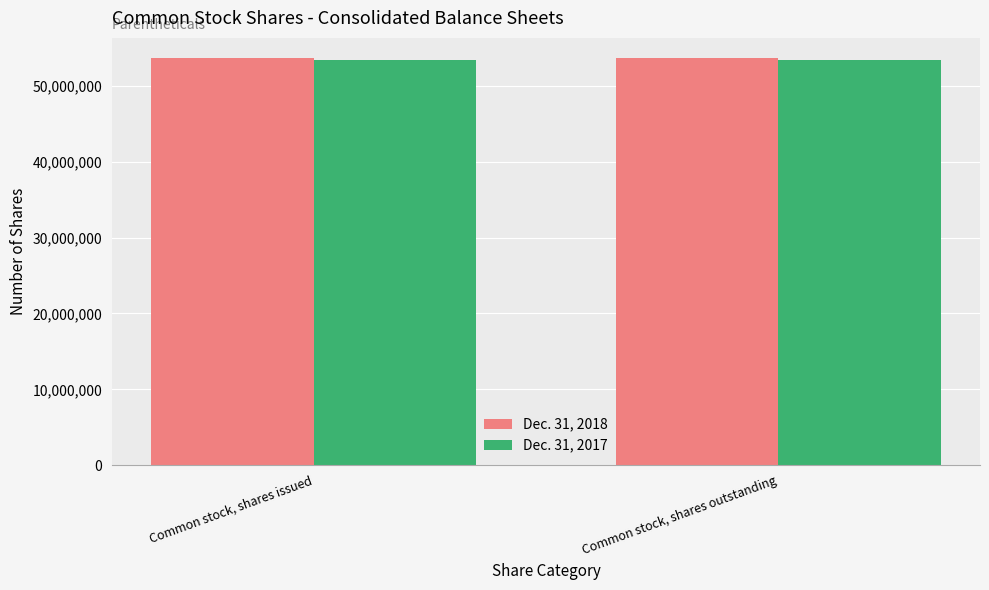

The value of Dec. 31, 2017 at Common stock, shares issued is 53447950. True or false?

True